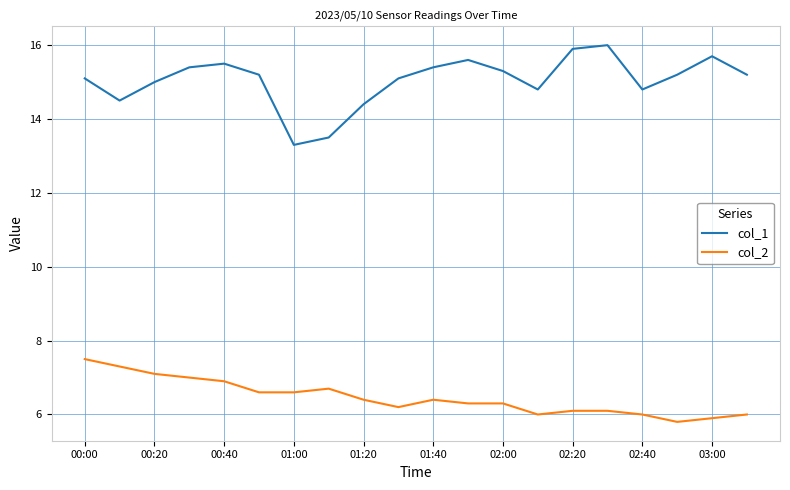

What is the sum of all col_2 values?

129.2